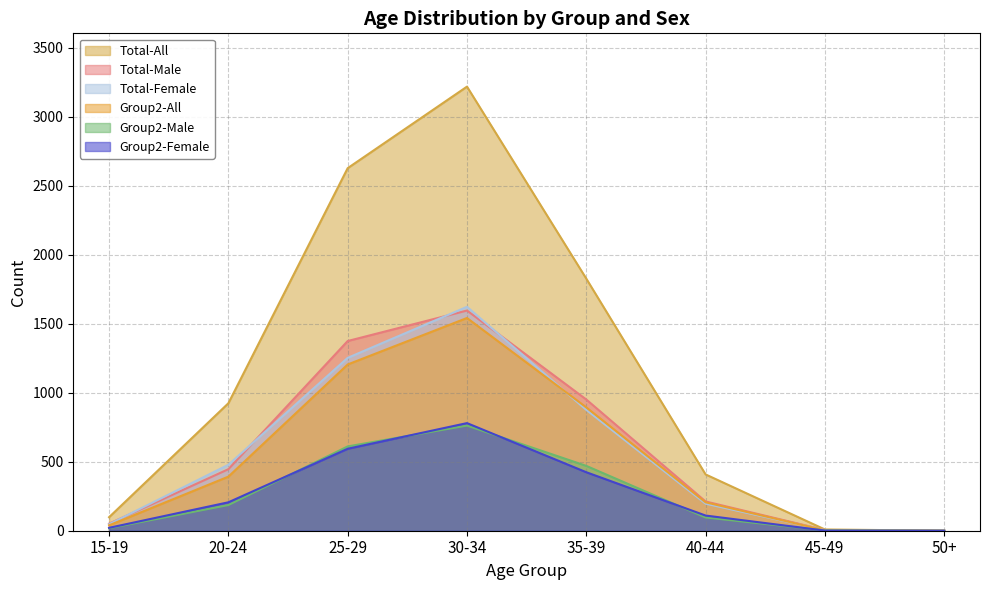

True or false: Total-Male and Group2-All cross at least once.

False